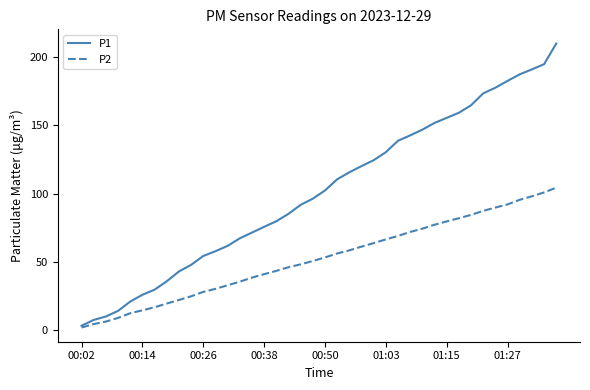

List the series in order of their overall mean, lowest first.

P2, P1